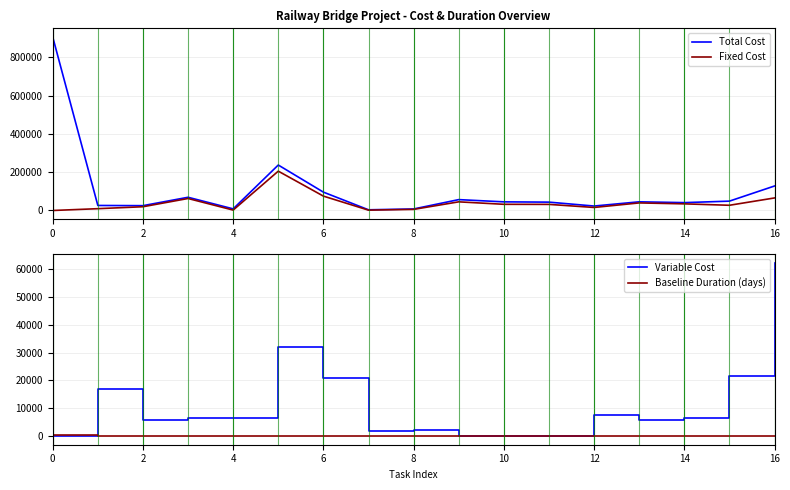

The Baseline Duration (days) series shows 25.4 at 6. True or false?

True